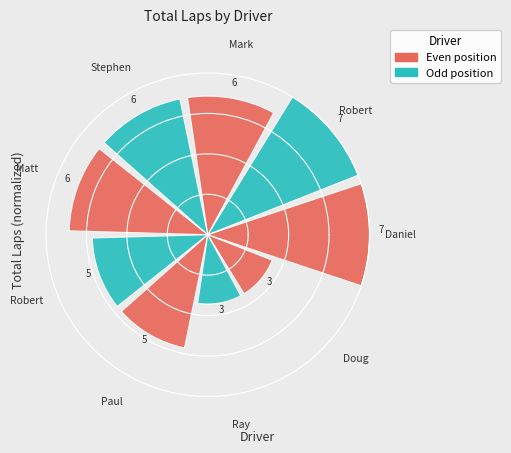

Does the chart contain any negative values?

No